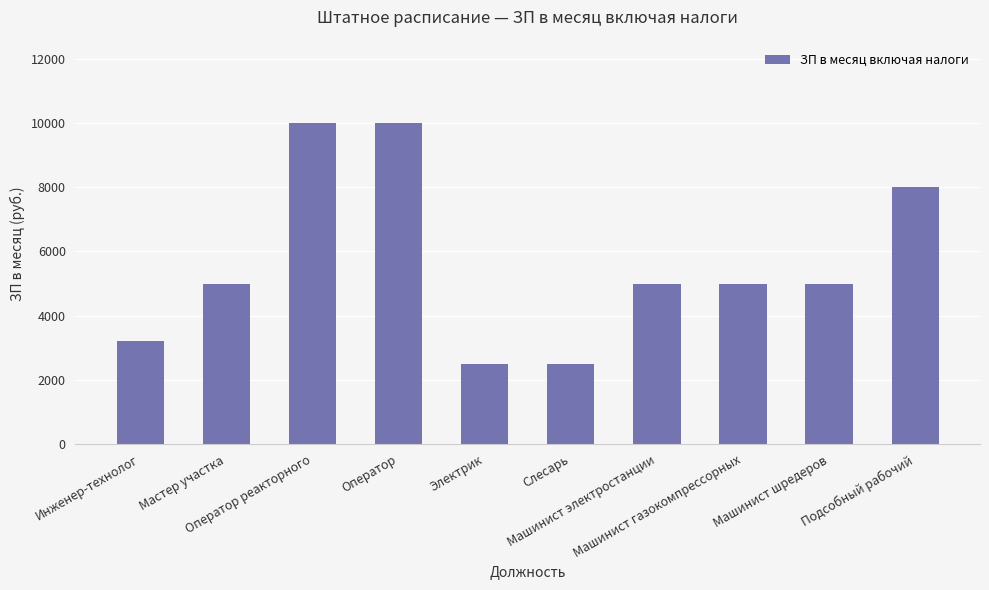

What is the value of the 9th bar from the left?

5000